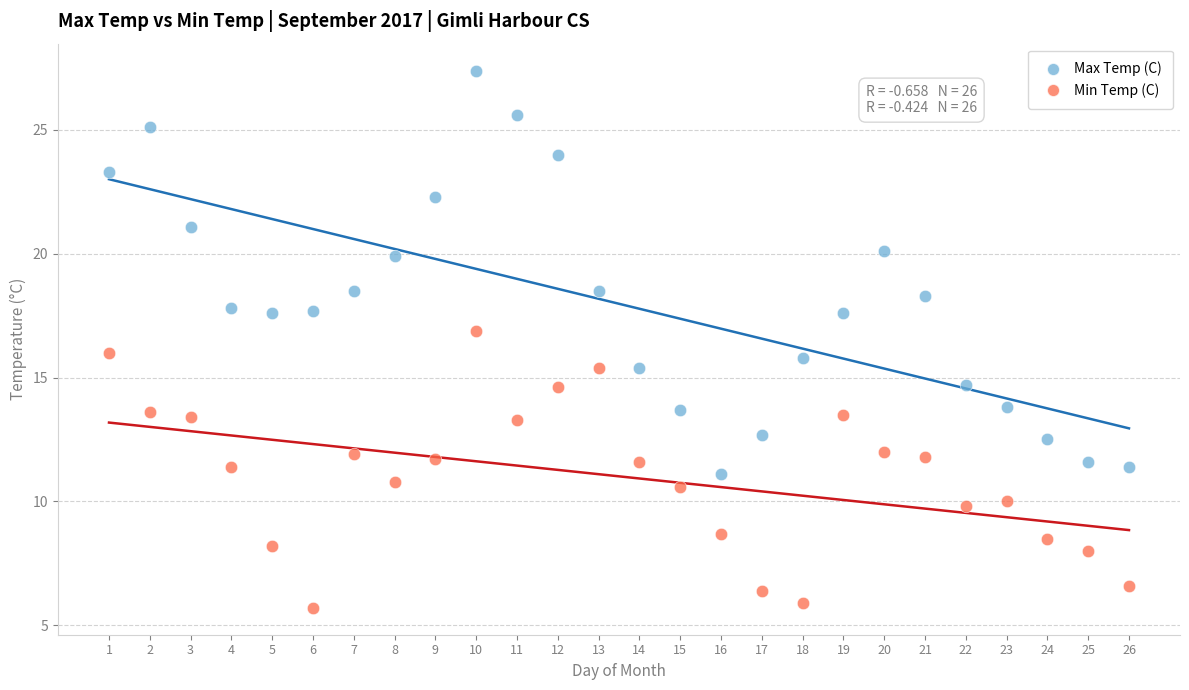

Across all data points, what is the range of Y values (max minus min)?

21.7